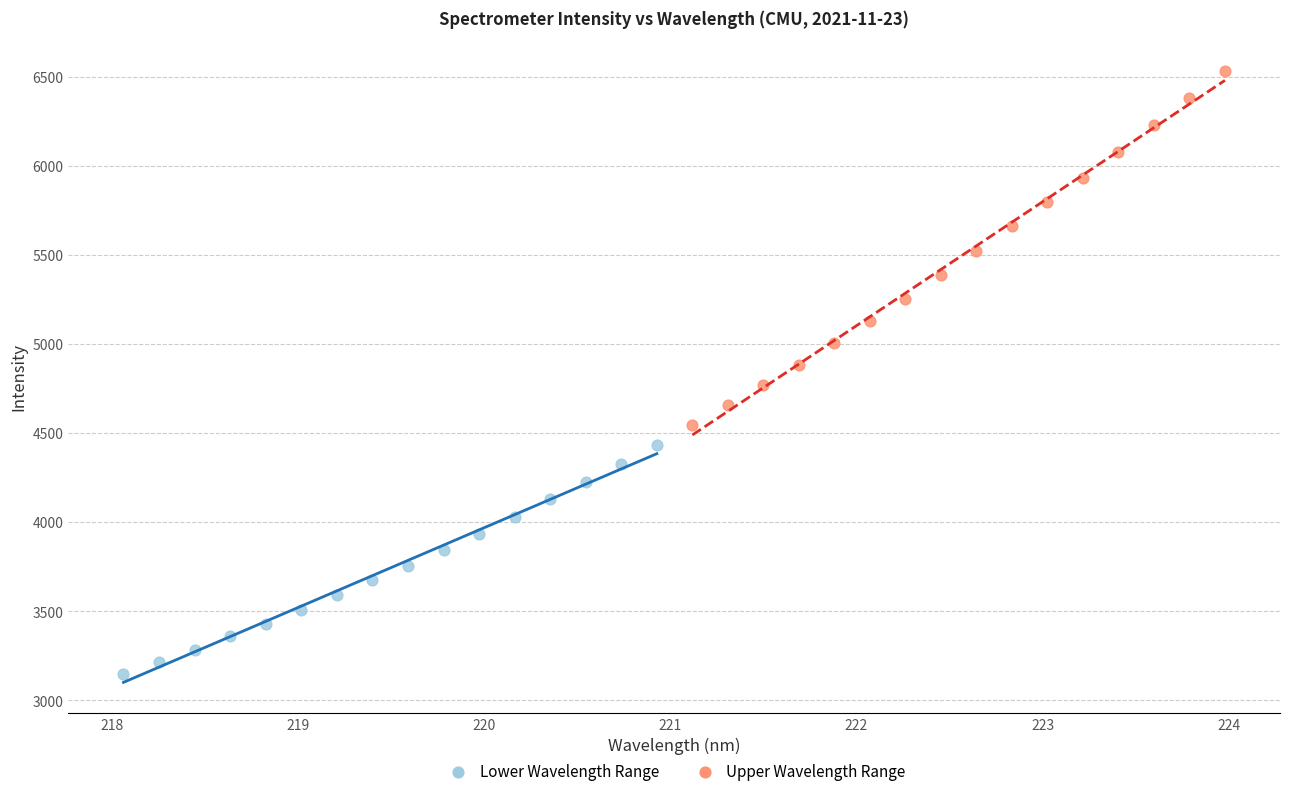

Which series contains the highest Y value?

Upper Wavelength Range